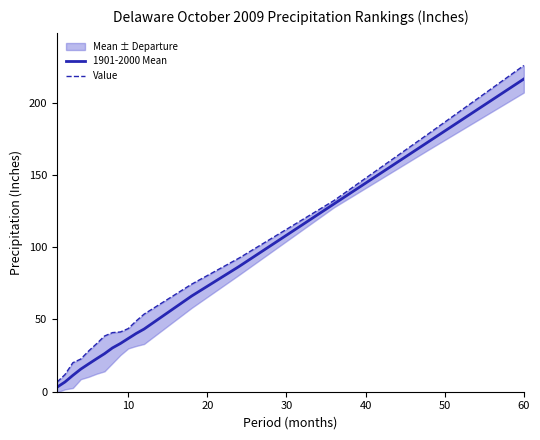

Rank the series by their maximum value, from lowest to highest.

1901-2000 Mean, Value